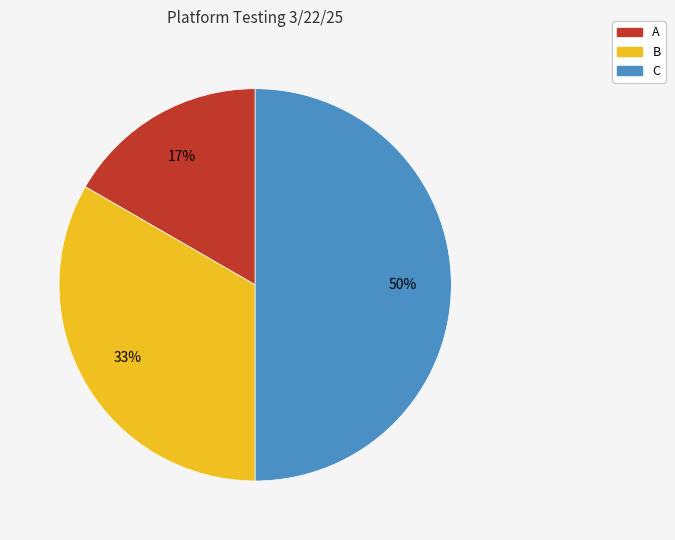

Rank the categories by value from lowest to highest.

A, B, C